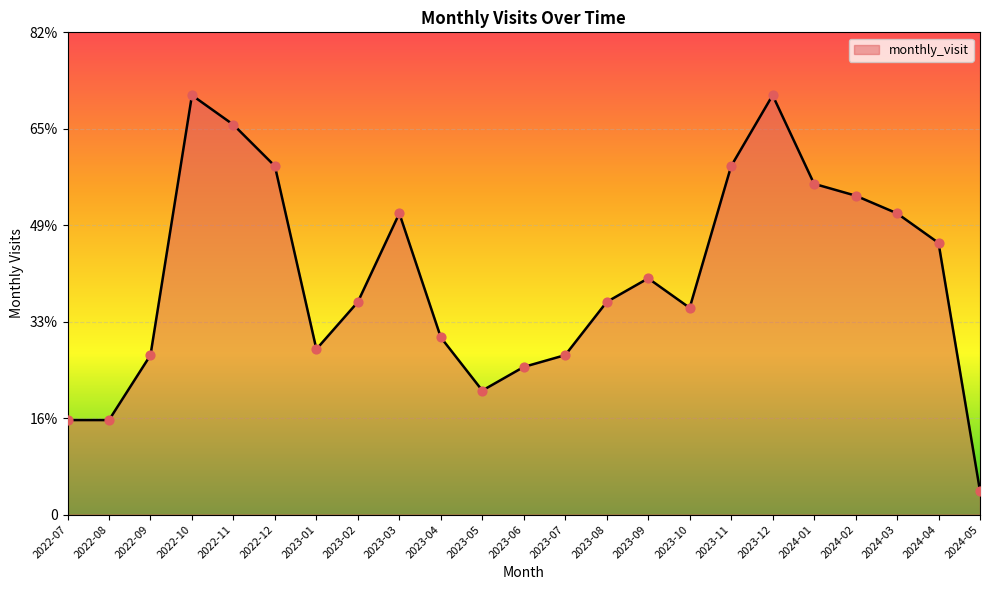

Between 2022-08 and 2023-02, which is larger?

2023-02